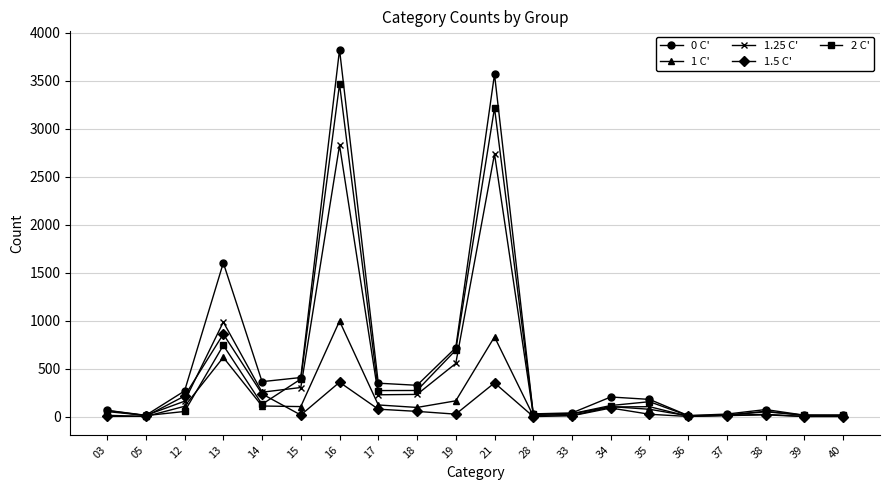

At which category does 1.25 C' reach its first local peak?

13